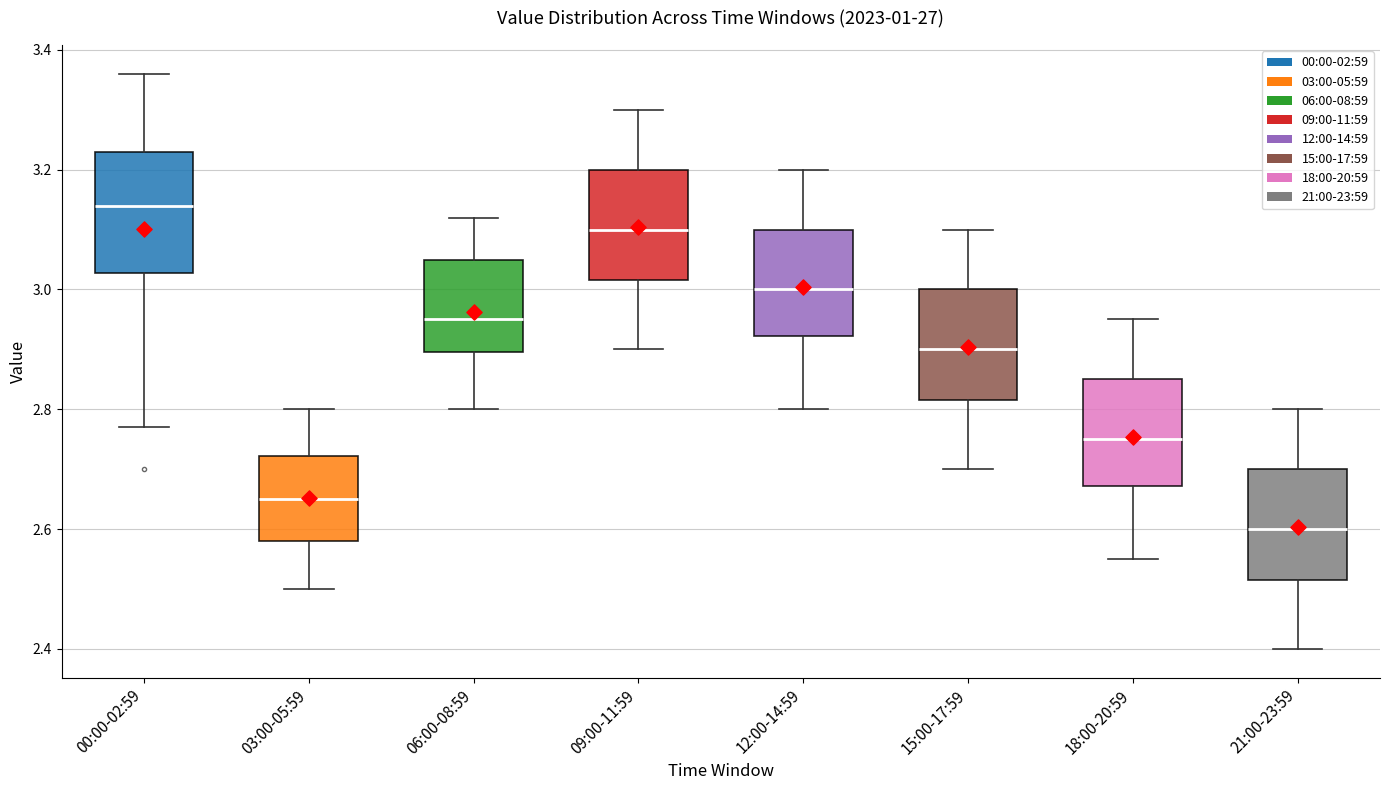

Reading left to right, read every box against the y-axis: the position of its median line, the range the box covers, and the ends of its whiskers. The values are not printed on the chart, so give them approximately, as read against the axis.

00:00-02:59: median 3.14, box 3.02 to 3.24, whiskers 2.78 to 3.36
03:00-05:59: median 2.66, box 2.58 to 2.72, whiskers 2.50 to 2.80
06:00-08:59: median 2.96, box 2.90 to 3.06, whiskers 2.80 to 3.12
09:00-11:59: median 3.10, box 3.02 to 3.20, whiskers 2.90 to 3.30
12:00-14:59: median 3.00, box 2.92 to 3.10, whiskers 2.80 to 3.20
15:00-17:59: median 2.90, box 2.82 to 3.00, whiskers 2.70 to 3.10
18:00-20:59: median 2.76, box 2.68 to 2.86, whiskers 2.56 to 2.96
21:00-23:59: median 2.60, box 2.52 to 2.70, whiskers 2.40 to 2.80